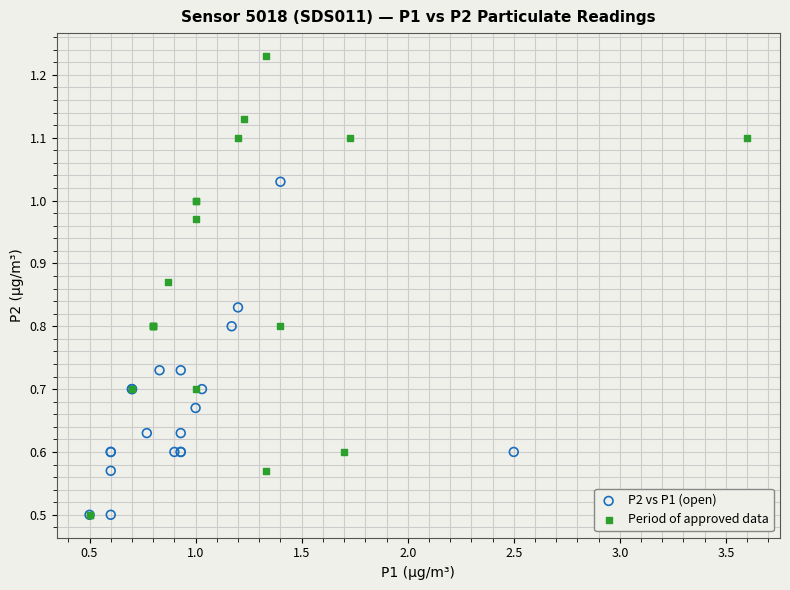

Which series has the widest spread of Y values?

Period of approved data